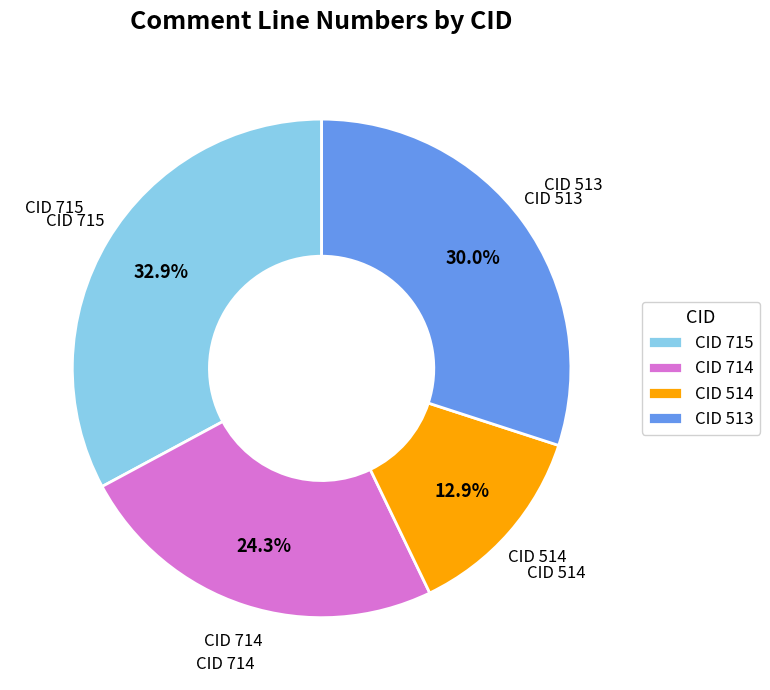

What is the largest slice in the pie chart?

CID 715